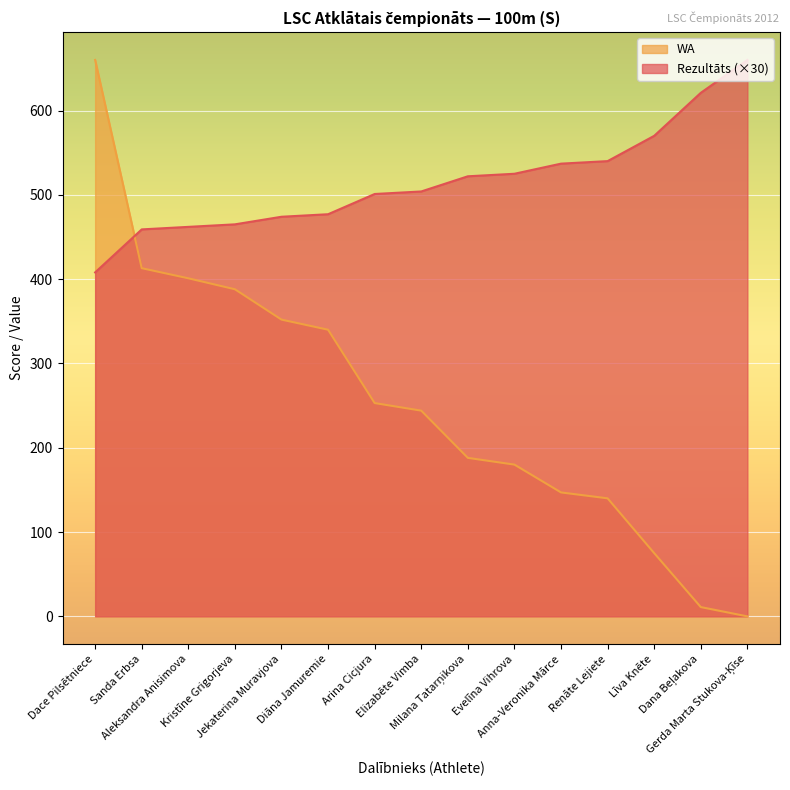

What is the greatest value displayed?

660